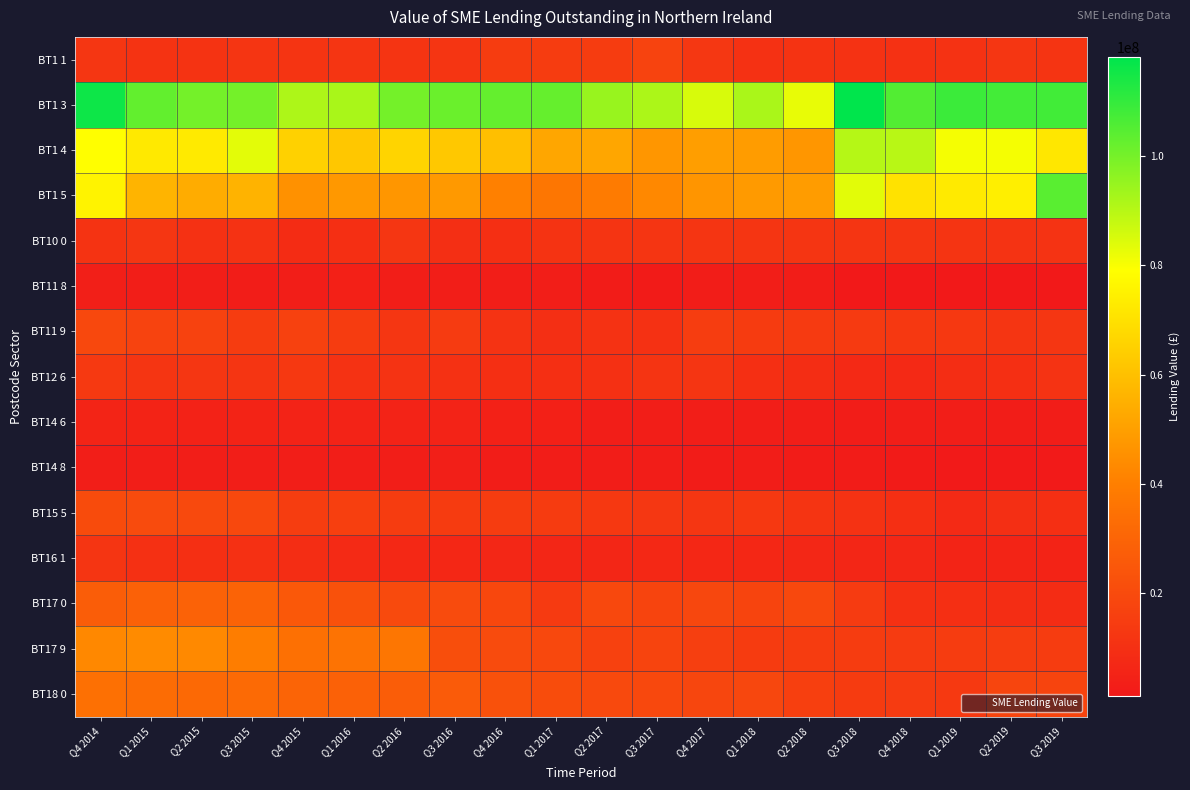

At how many categories does at least one series exceed 90736982?

18